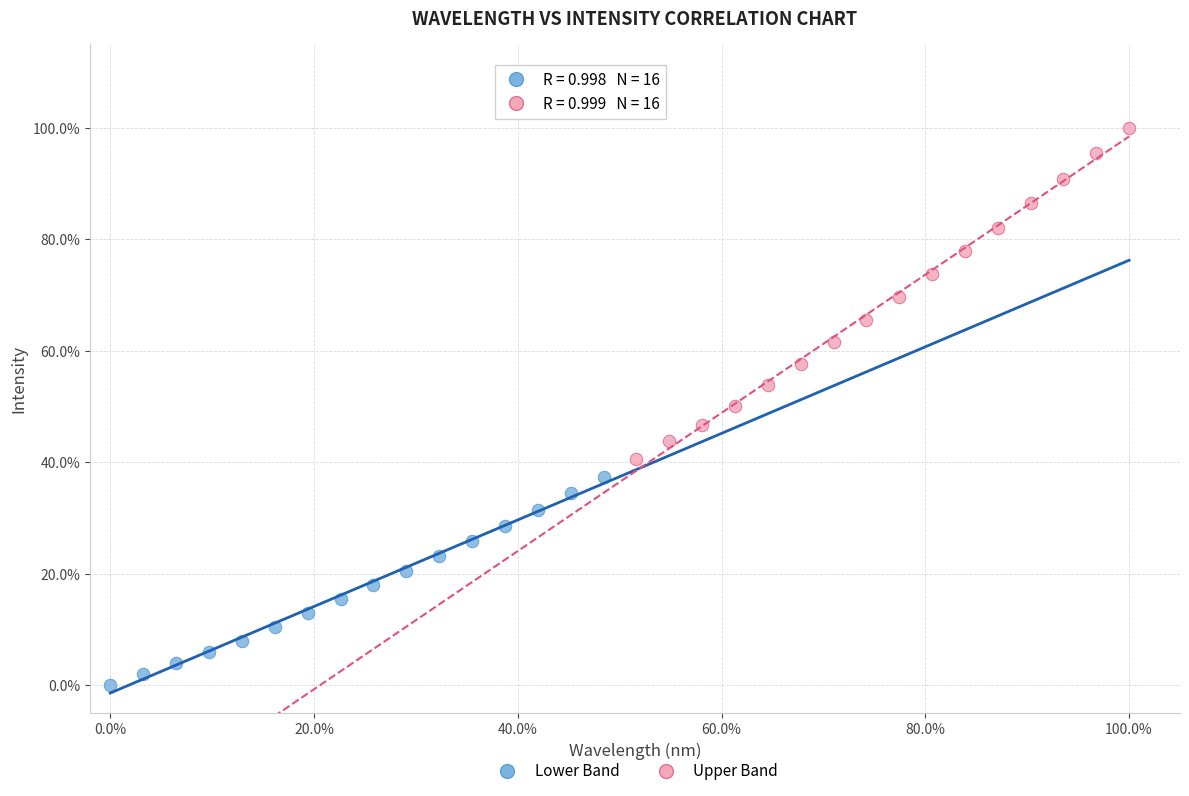

What are all the series names shown in the legend?

Lower Band, Upper Band